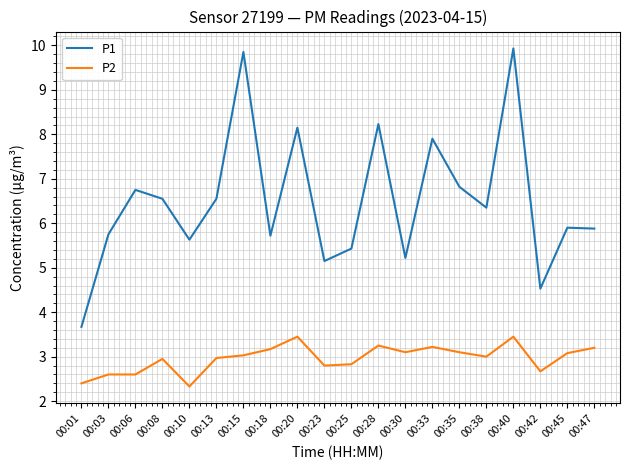

True or false: P2 has a value of 3.1 at 00:35.

True